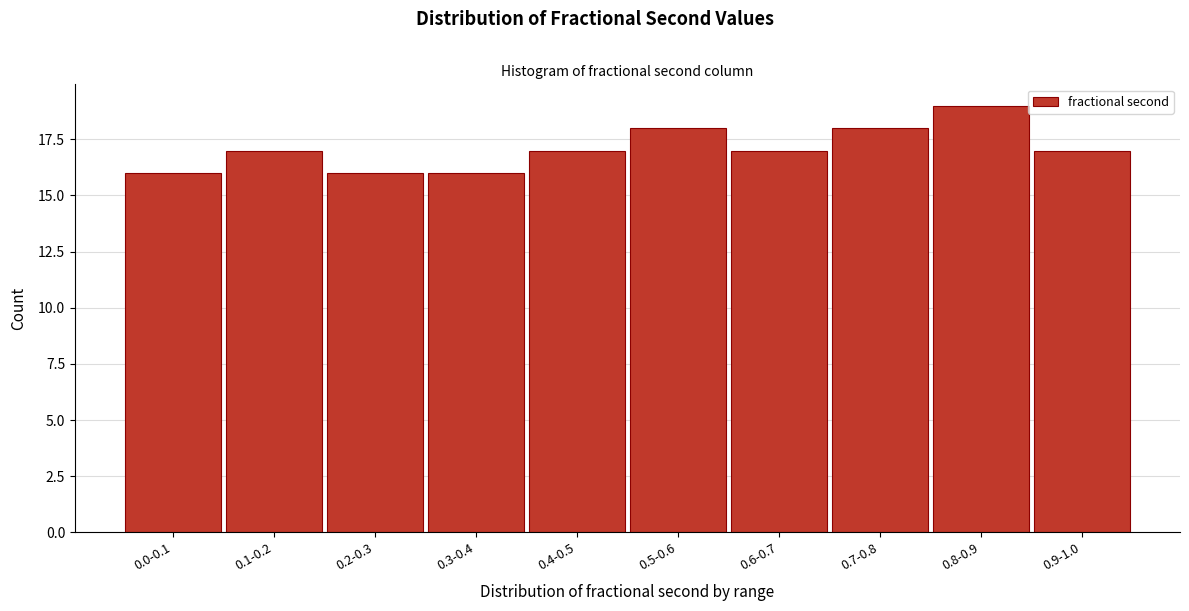

Reading right to left, list all the values displayed in this chart.

17	19	18	17	18	17	16	16	17	16